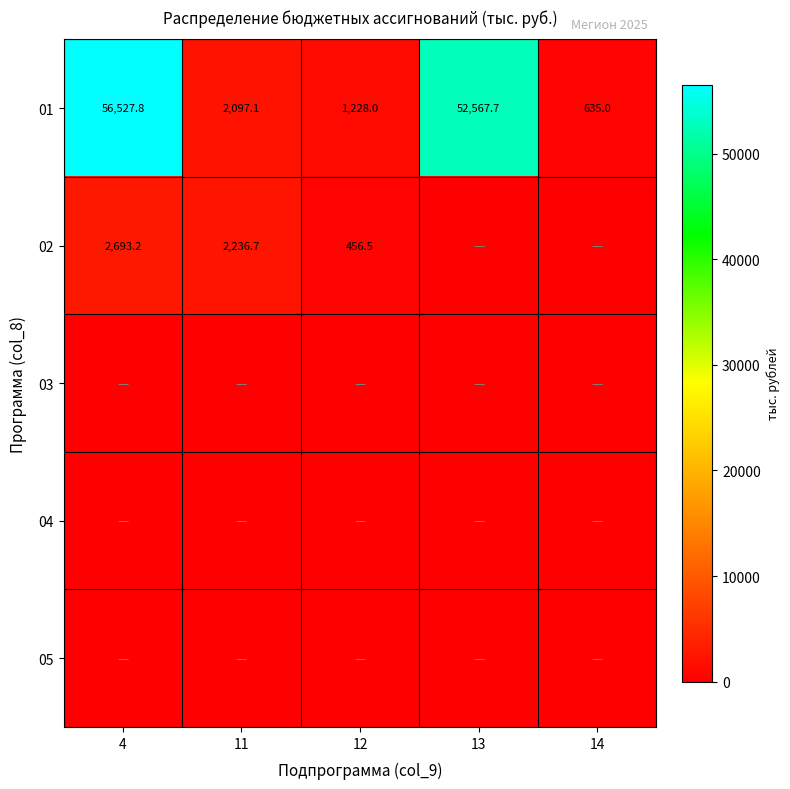

How many data points does each series have?

5